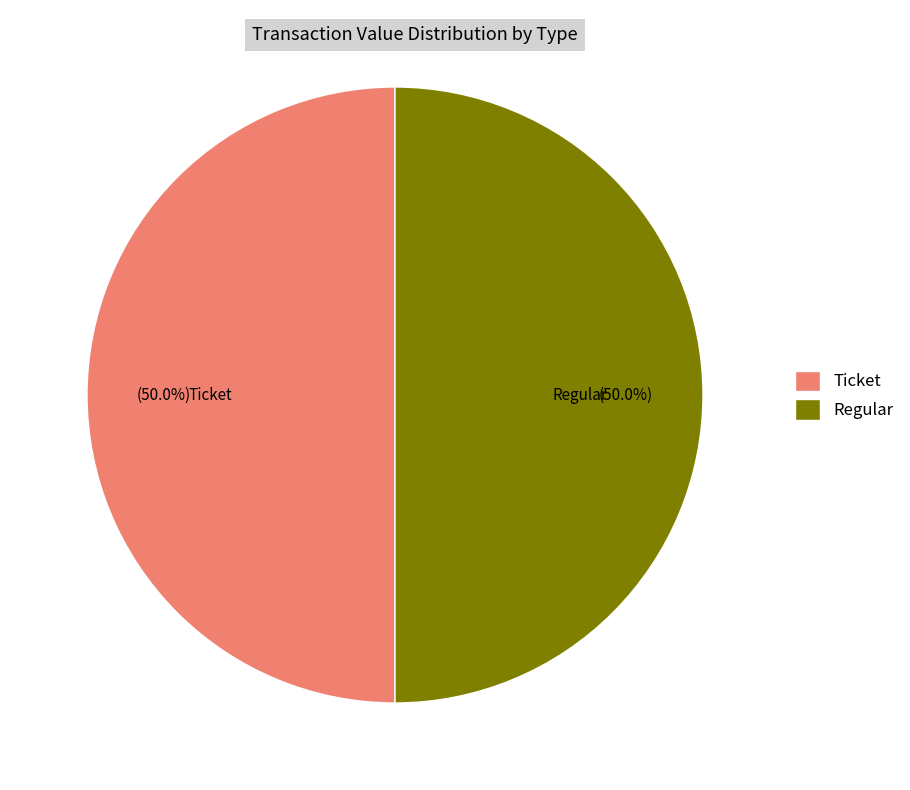

What is the ratio of the value at Regular to the value at Ticket?

1.0